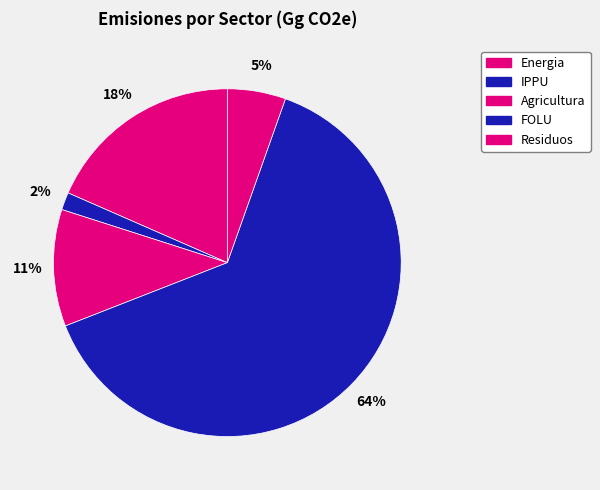

To the nearest percent, what portion does Energia represent?

18%